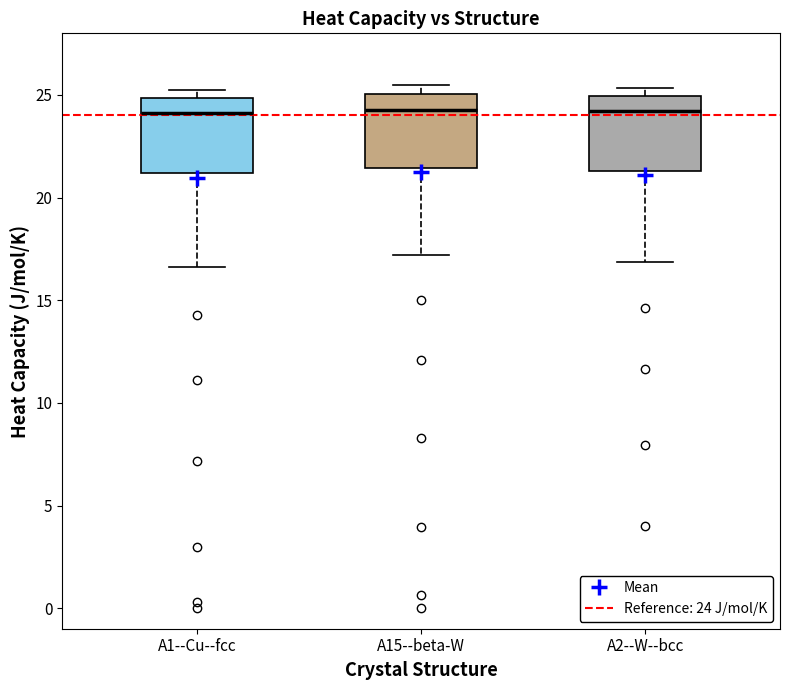

Reading left to right, read every box against the y-axis: the position of its median line, the range the box covers, and the ends of its whiskers. The values are not printed on the chart, so give them approximately, as read against the axis.

A1--Cu--fcc: median 24.0, box 21.0 to 25.0, whiskers 16.5 to 25.0 (just above the box's upper edge)
A15--beta-W: median 24.5, box 21.5 to 25.0, whiskers 17.0 to 25.5
A2--W--bcc: median 24.0, box 21.5 to 25.0, whiskers 17.0 to 25.5